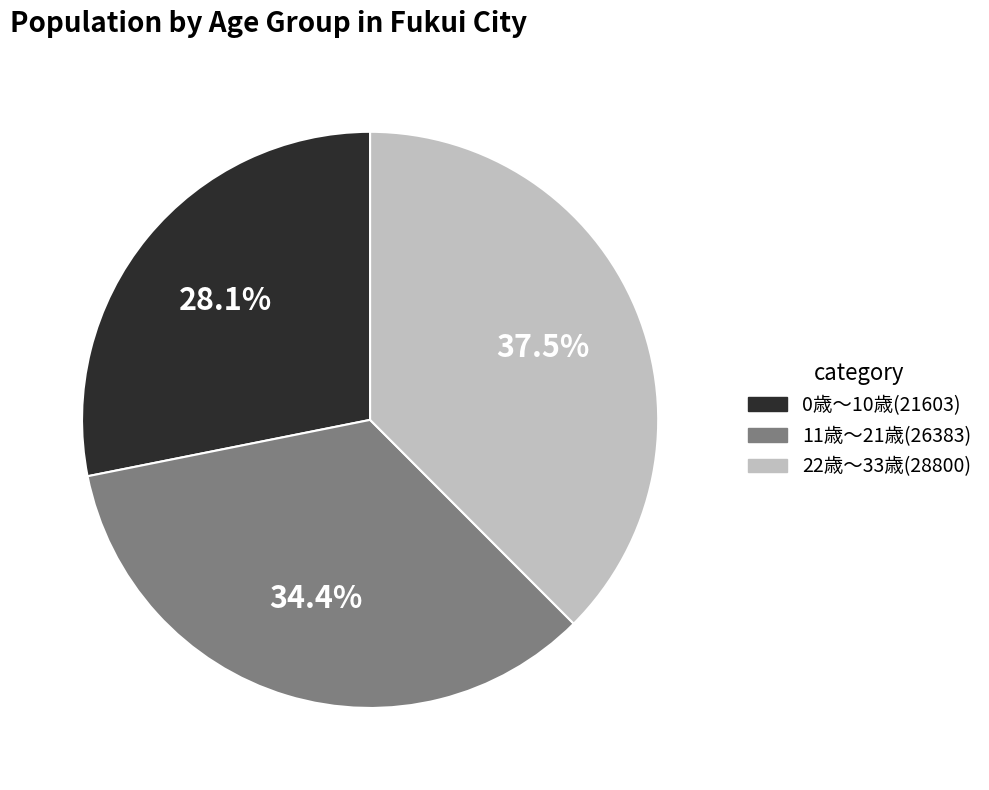

Does 22歳〜33歳(28800) represent more than half of the total?

No